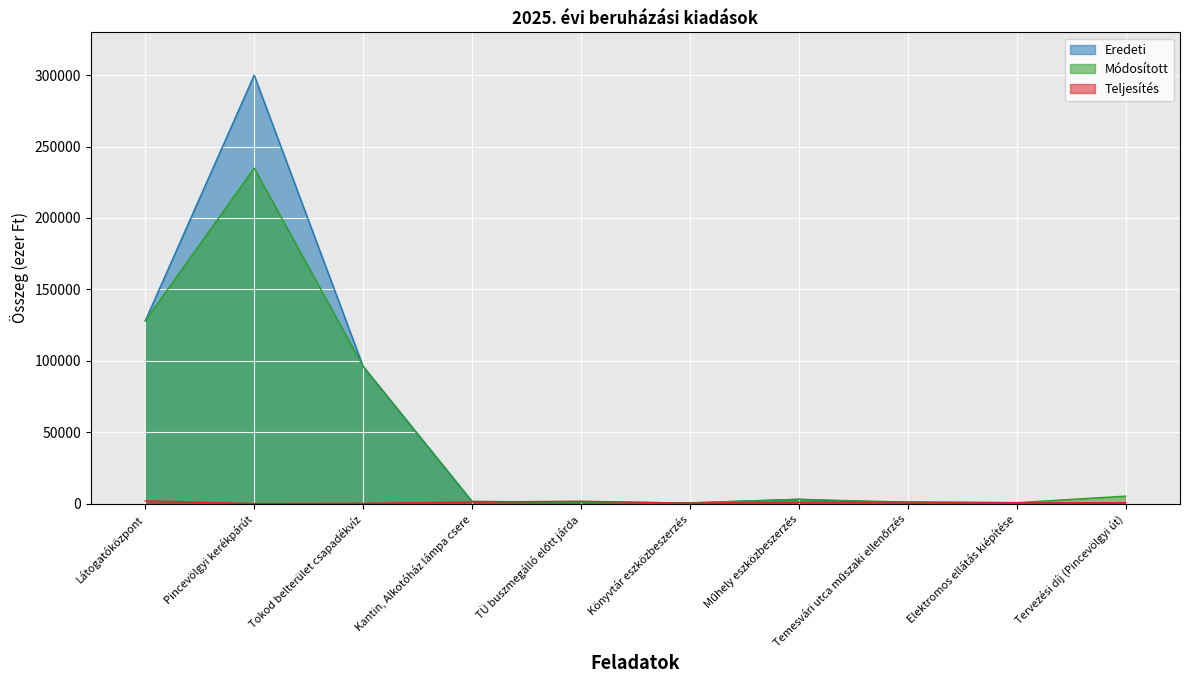

At which label does Eredeti first exceed 1500?

Látogatóközpont